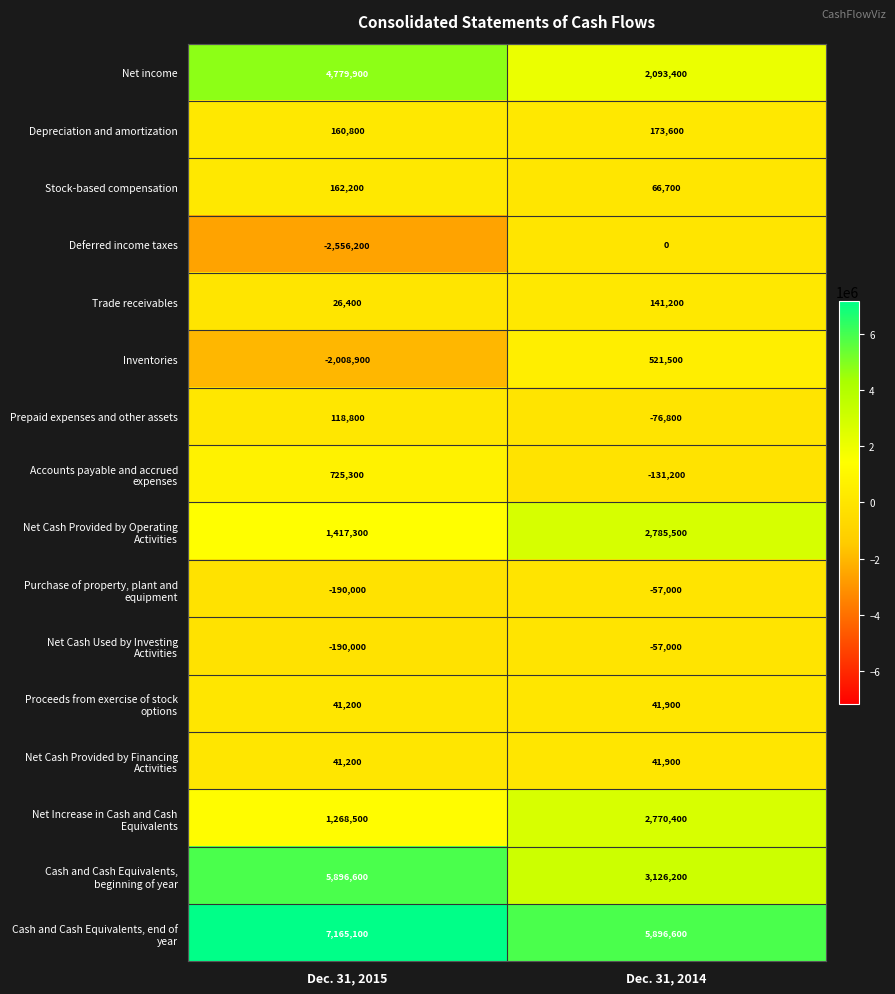

What is the maximum value shown in the chart?

7165100